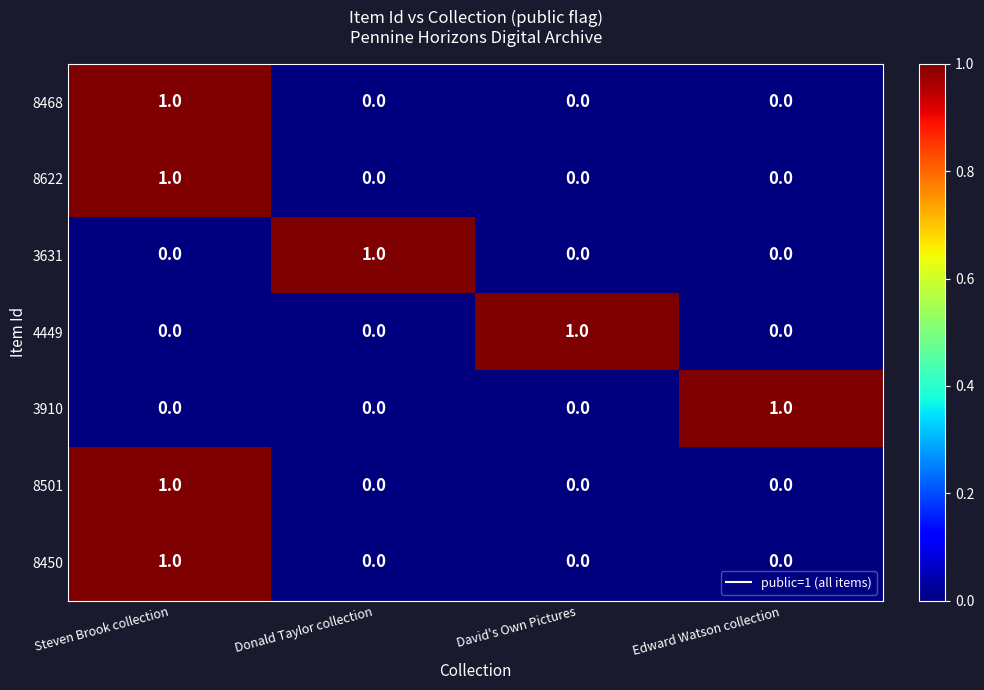

True or false: 8501 has a value of -1 at David's Own Pictures.

False